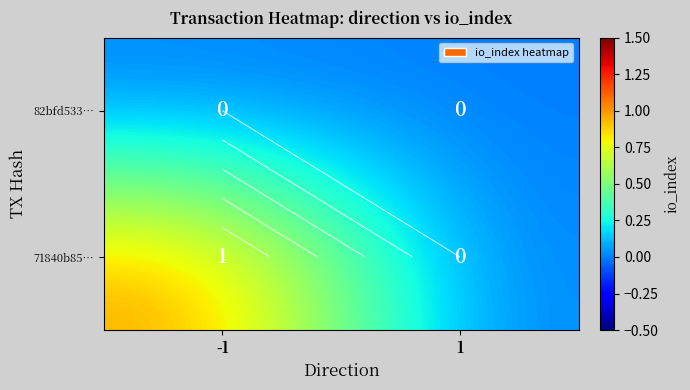

What is the sum of all 71840b85… values?

1